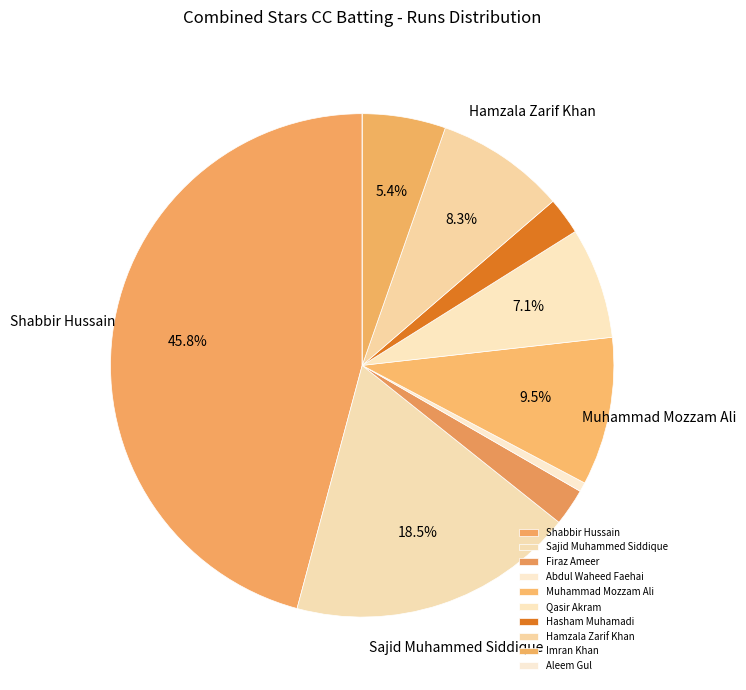

What percentage is the Imran Khan slice, to the nearest percent?

5%